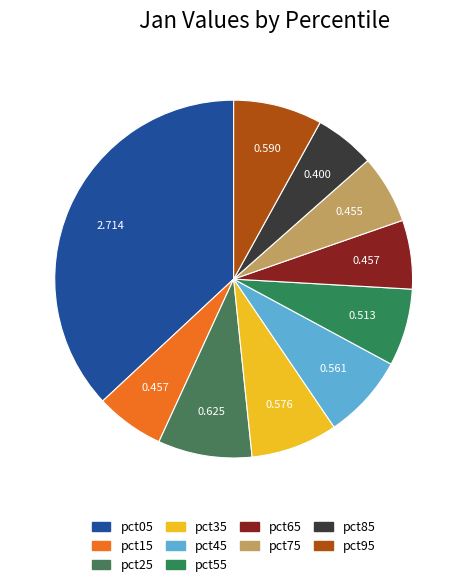

True or false: pct25 accounts for 9% of the total.

True